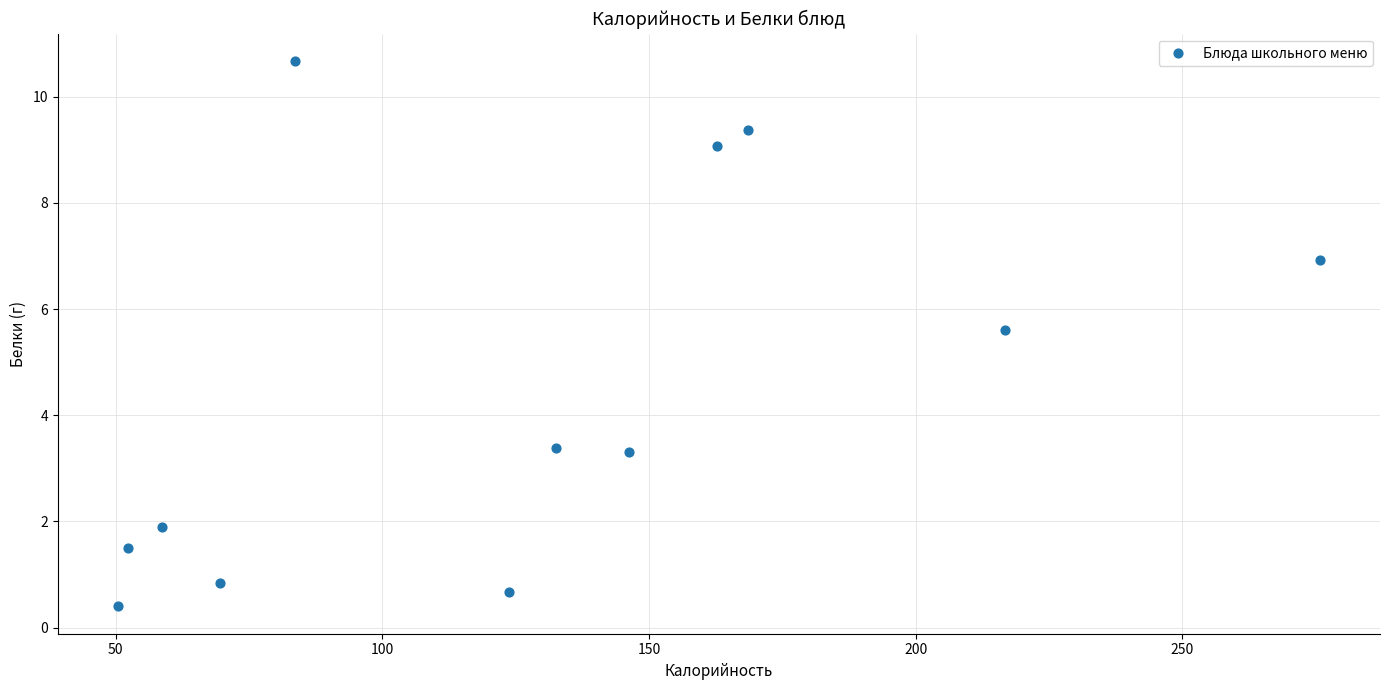

What is the average X value?

128.4